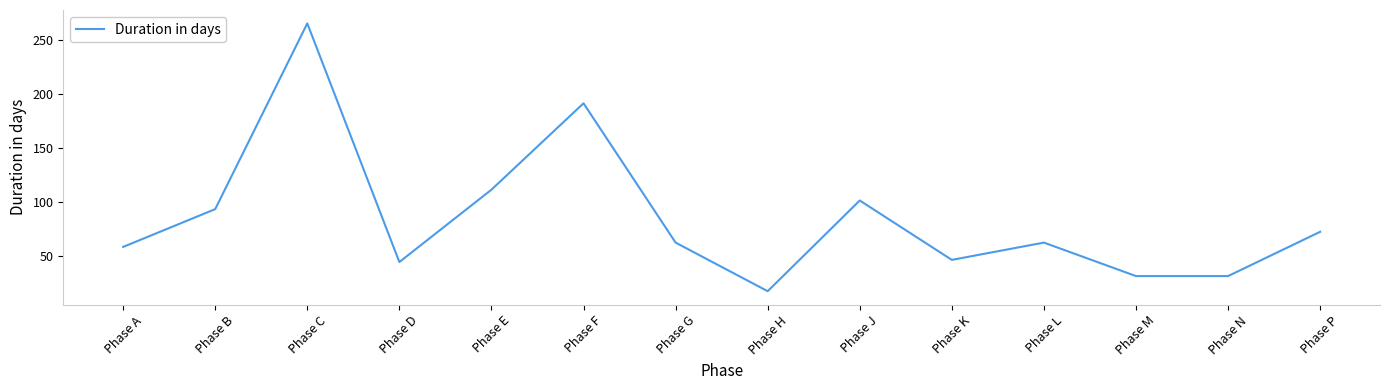

What is the change in value from Phase F to Phase N?

-160